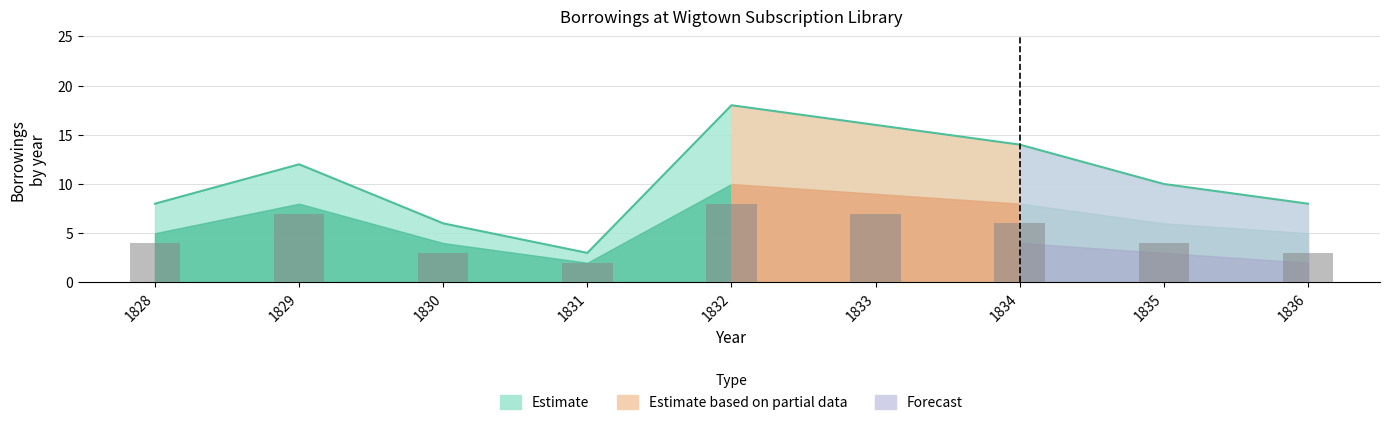

What value does the data have at 1829?

7